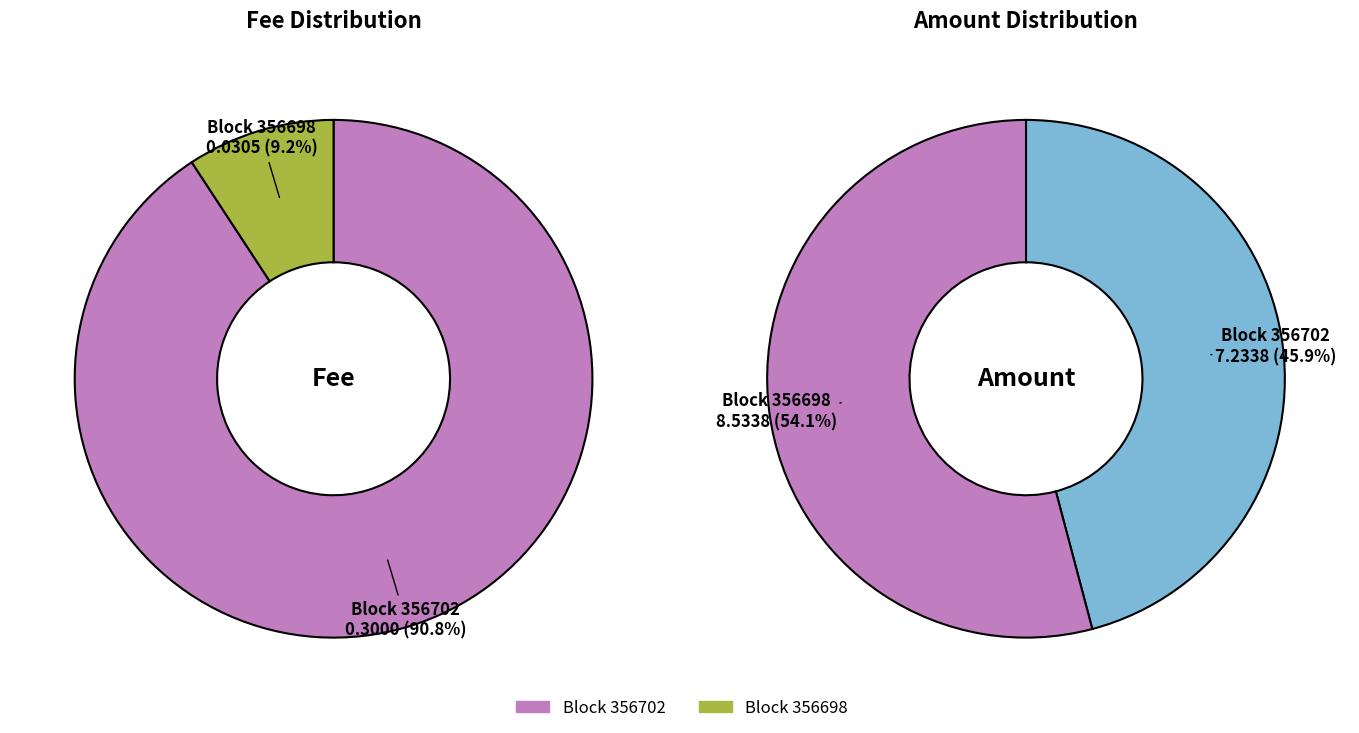

Is it true that values_fee is 40% of the pie?

False